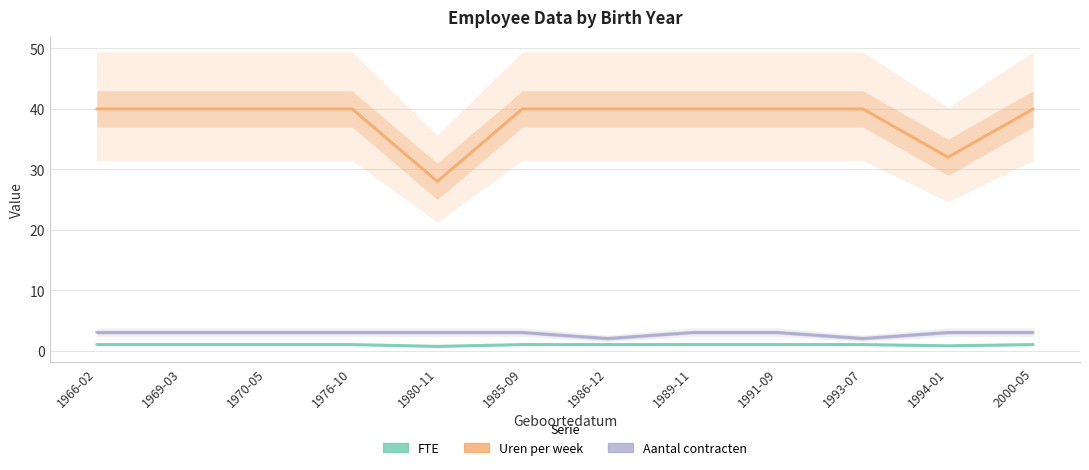

The value of Uren per week at 2000-05 is 40.0. True or false?

True